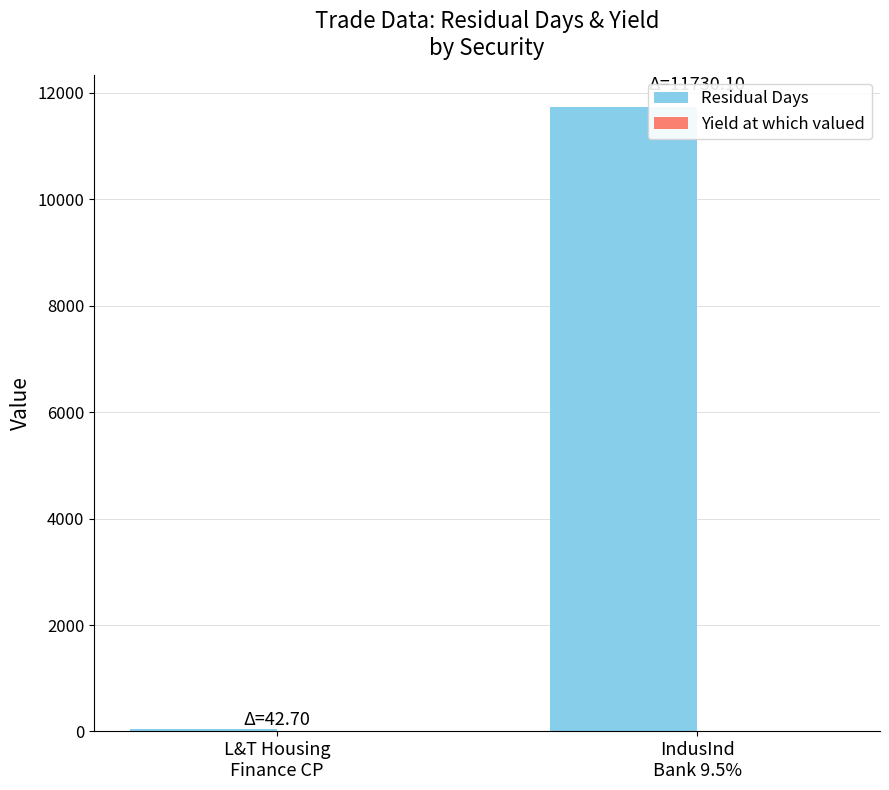

Which series has the largest total across all categories?

Residual Days